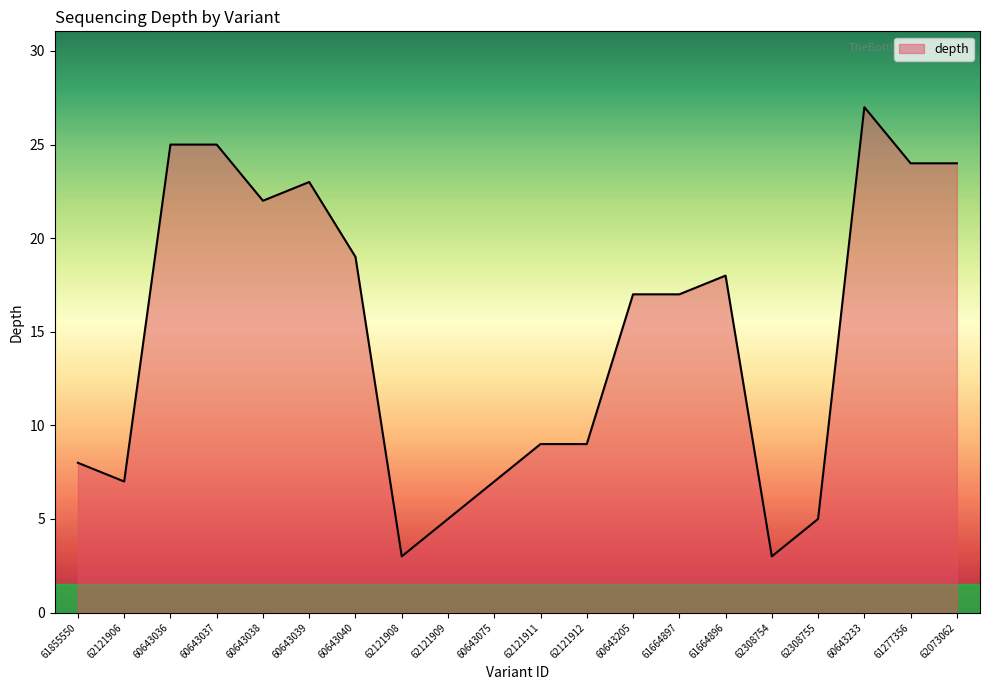

What is the ratio of the value at 62121909 to the value at 62121908?

1.7